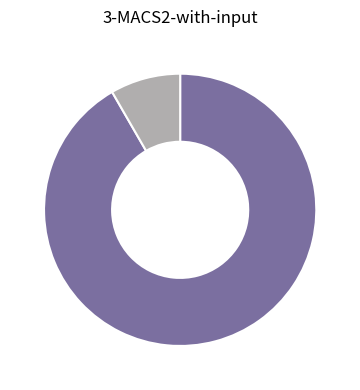

Does any single category account for the majority?

Yes